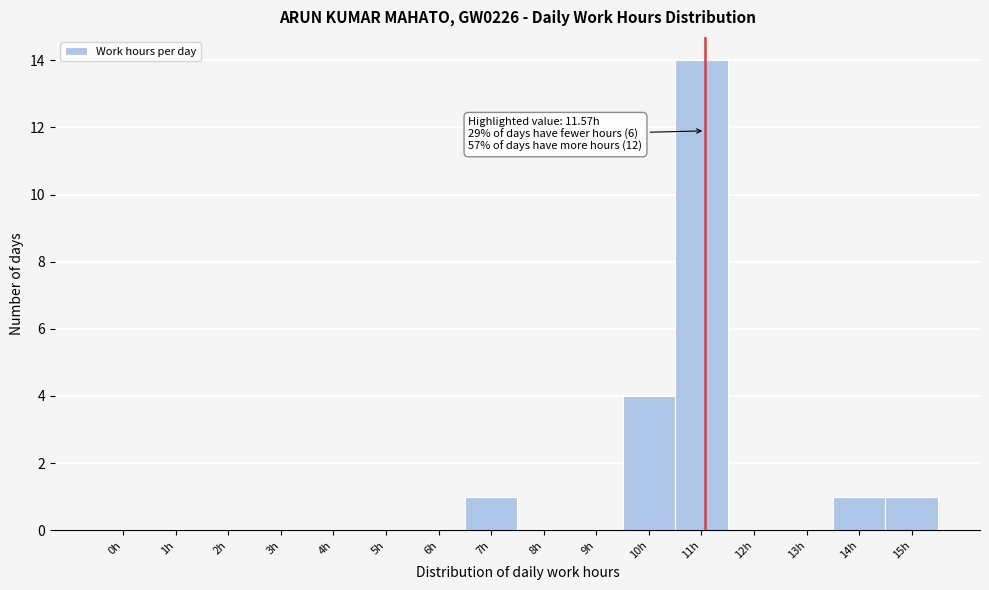

Reading left to right, what are all the values shown in this chart?

0h=0	1h=0	2h=0	3h=0	4h=0	5h=0	6h=0	7h=1	8h=0	9h=0	10h=4	11h=14	12h=0	13h=0	14h=1	15h=1